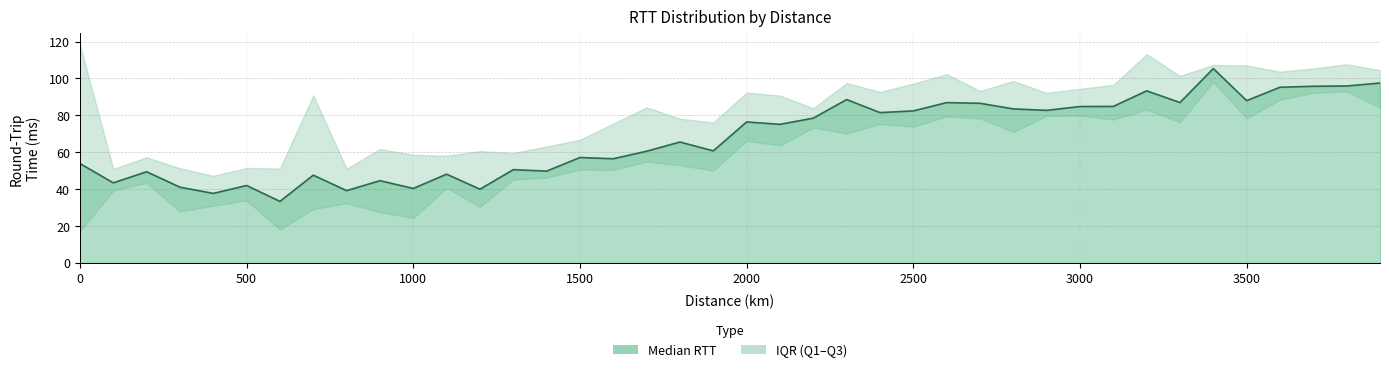

What is the difference between the maximum and second lowest values in the lower_quartile_binned_rtt series?

80.2